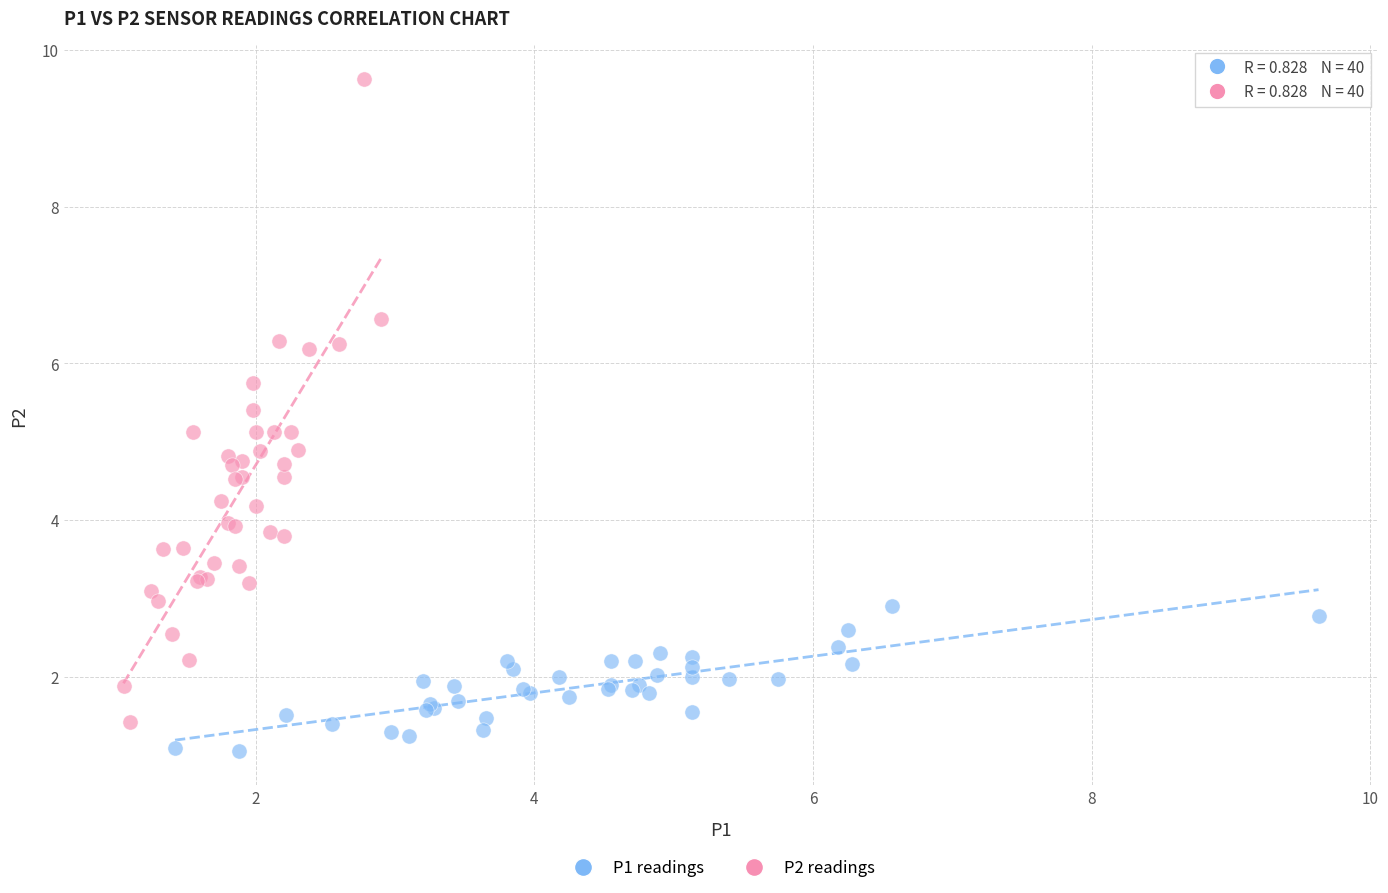

Which series reaches the maximum Y coordinate?

P2 readings